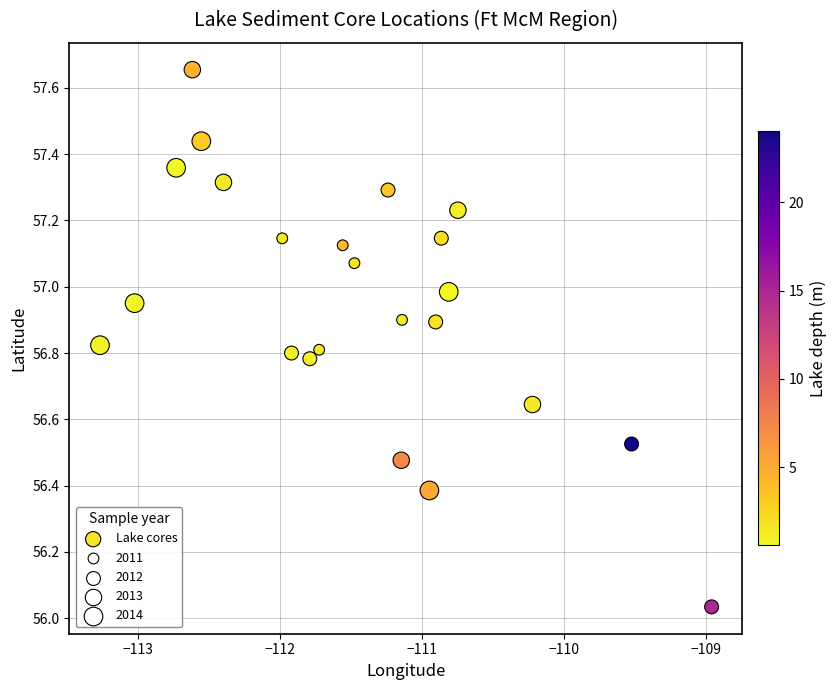

What is the range of X values (max minus min)?

4.3